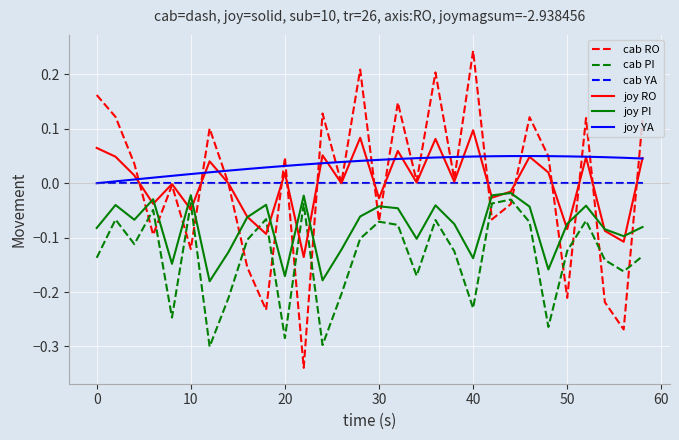

Which series has the largest total across all categories?

joy YA